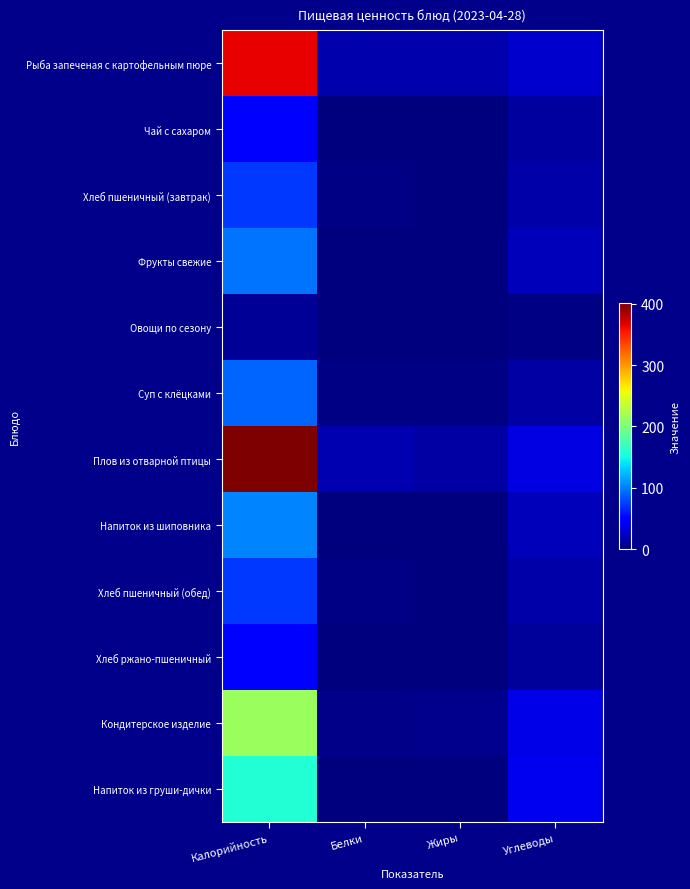

Between Углеводы and Белки, which is larger?

Углеводы